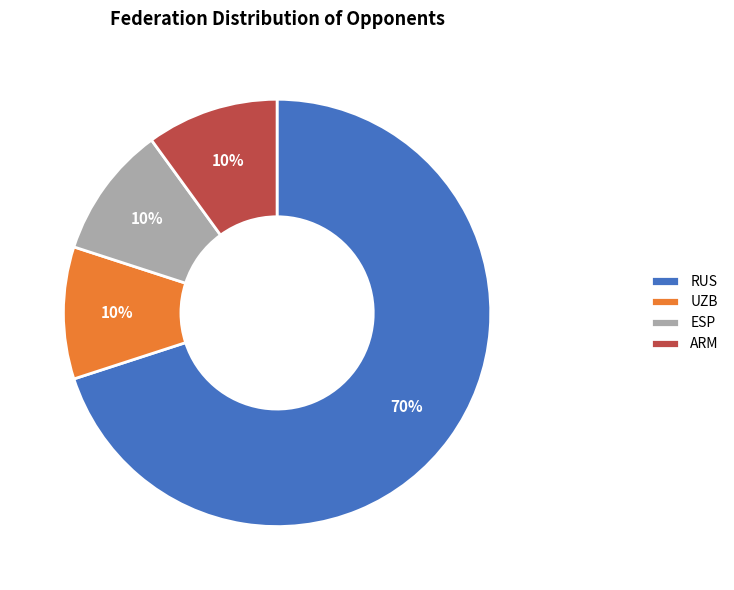

To the nearest percent, what percentage of the pie is ARM?

10%